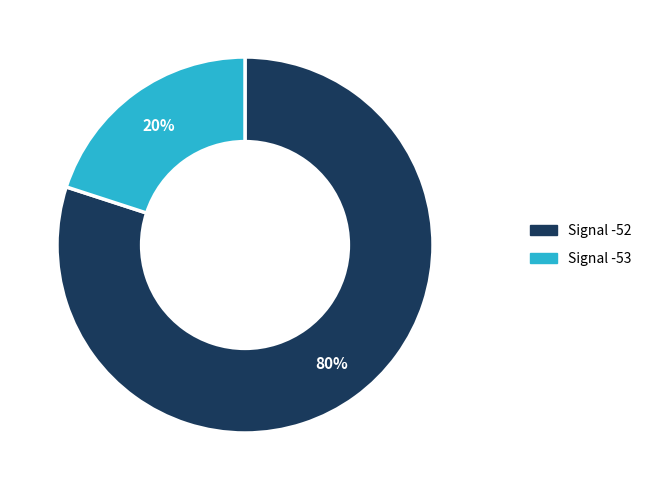

To the nearest percent, what is the difference between the largest and smallest slice percentages?

60%